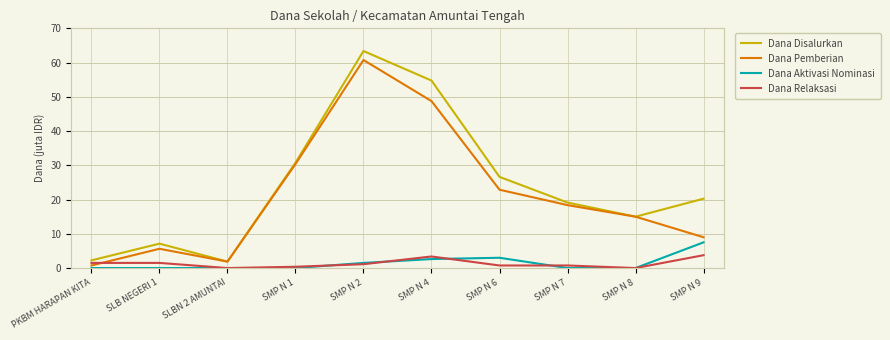

What are all the series names shown in the legend?

Dana Disalurkan, Dana Pemberian, Dana Aktivasi Nominasi, Dana Relaksasi